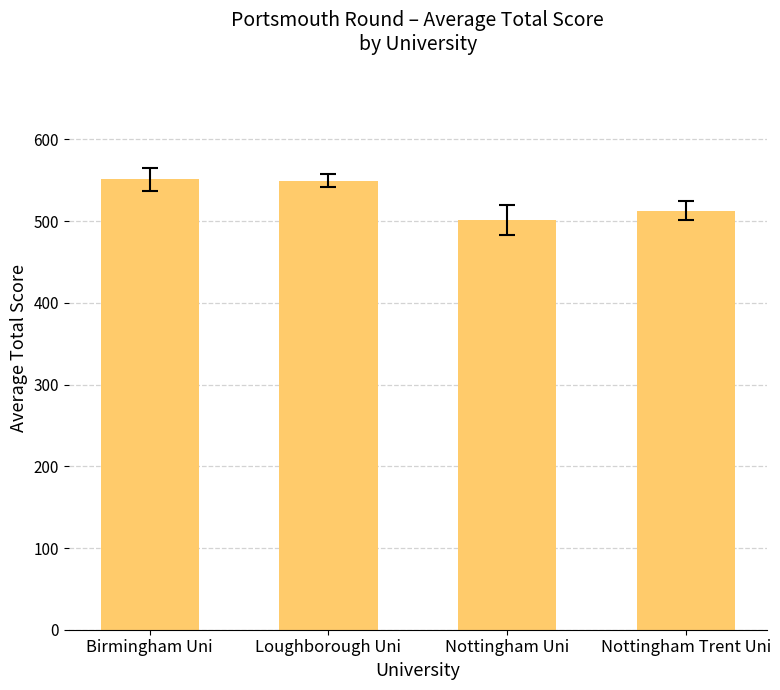

Does the chart contain any negative values?

No